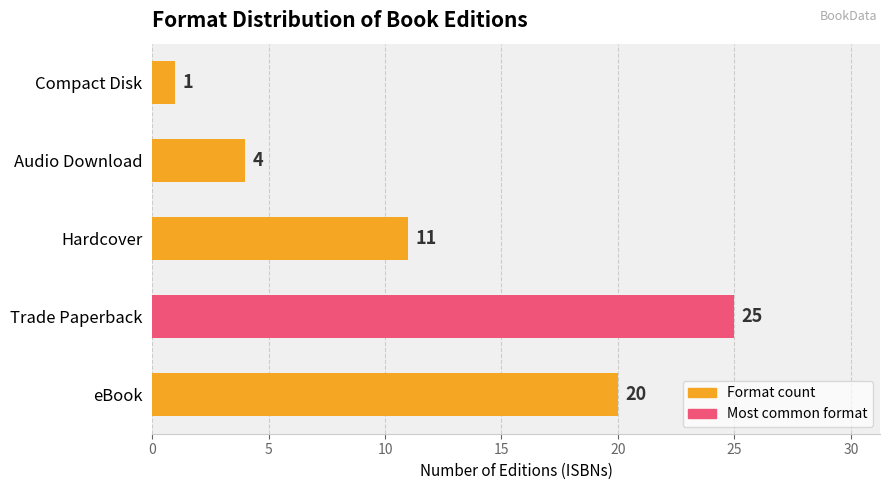

What is the average value?

12